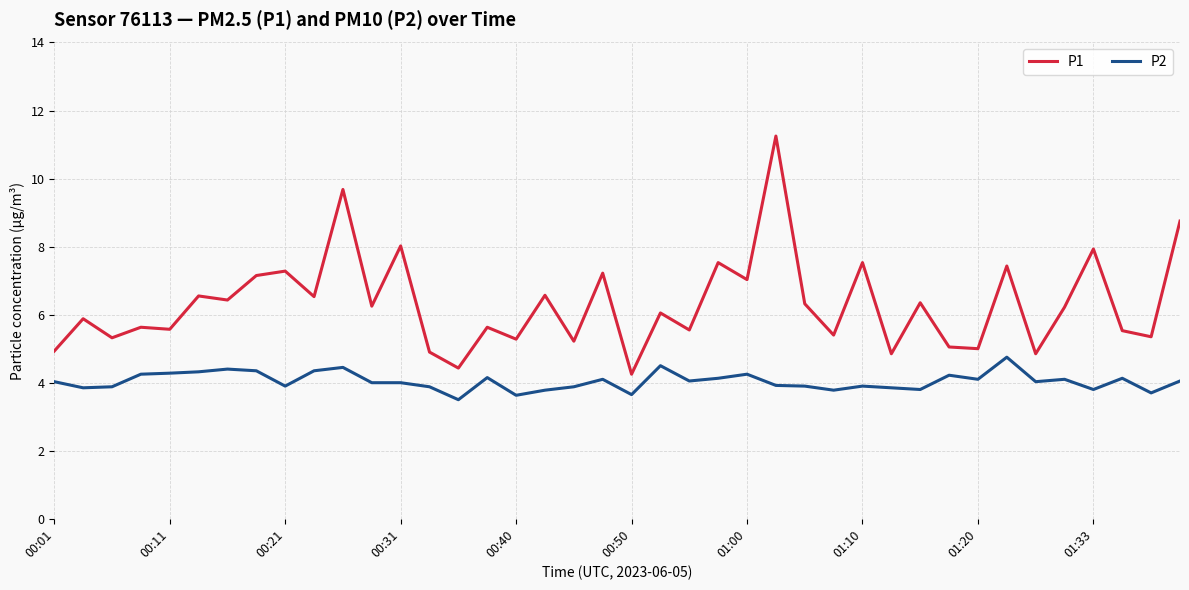

Rank the series by their average value, from lowest to highest.

P2, P1